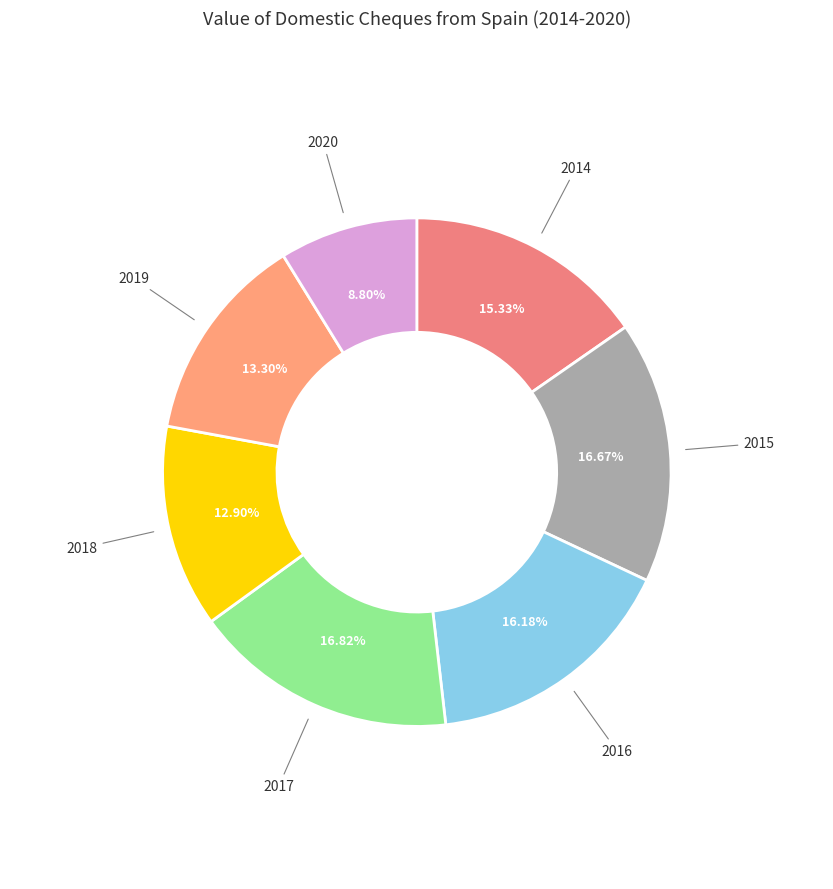

How many slices are in this pie chart?

7